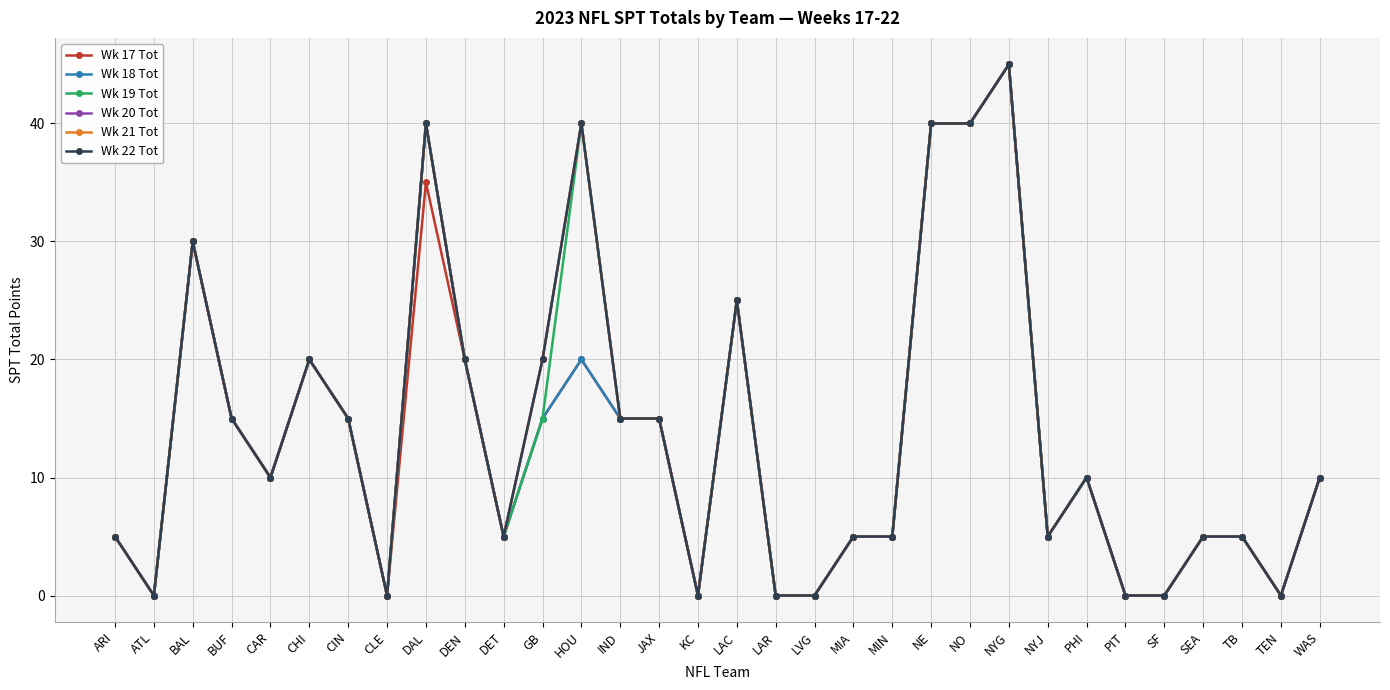

Does the chart have visible grid lines?

Yes